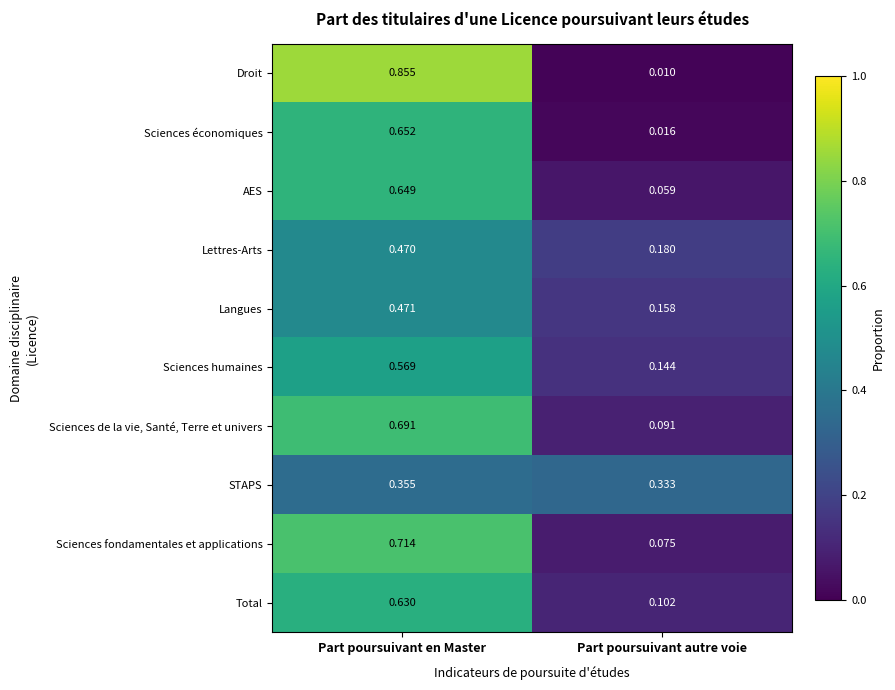

At how many categories does at least one series exceed 0?

2